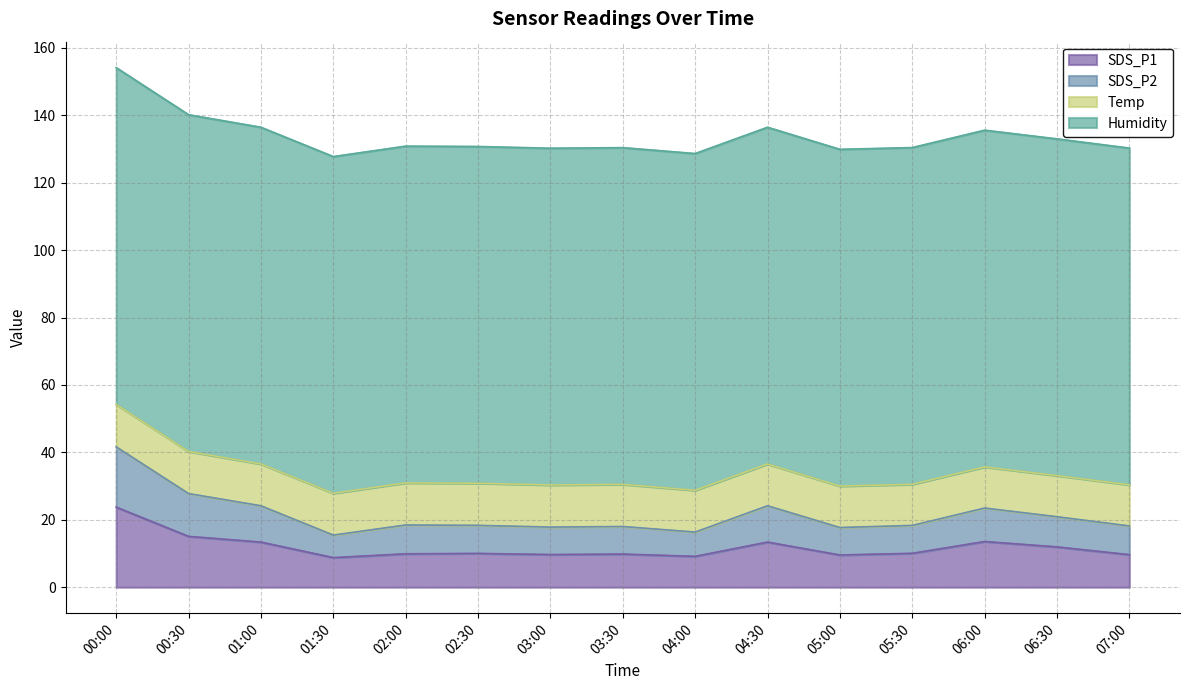

What is the minimum value for SDS_P1?

8.8